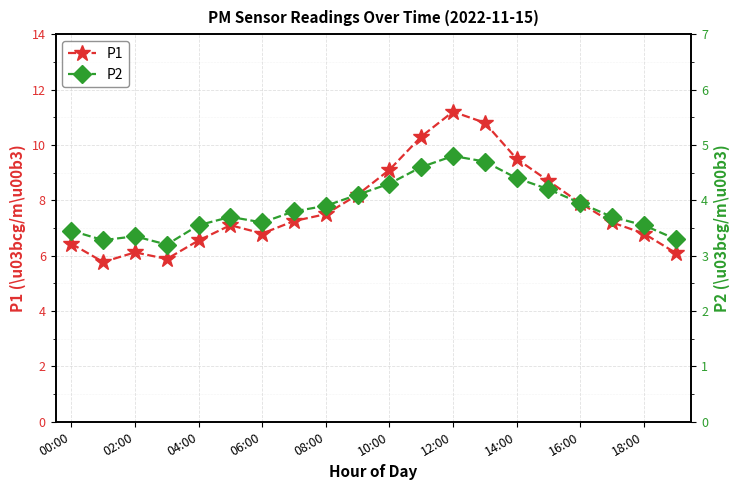

What is the lowest value of the P1 series?

5.8